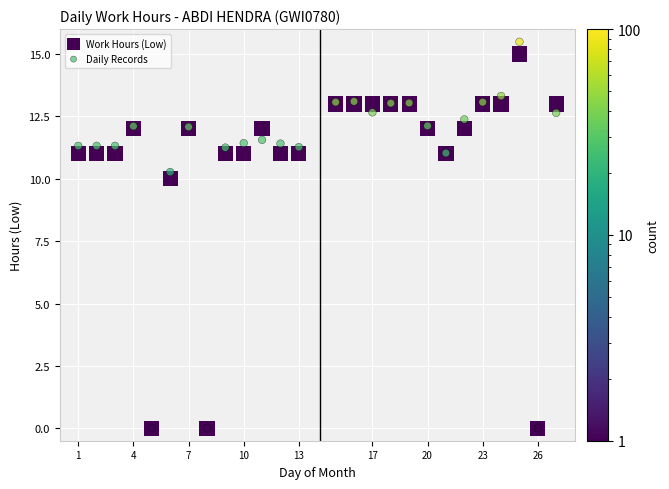

Which series has the widest spread of Y values?

Daily Records